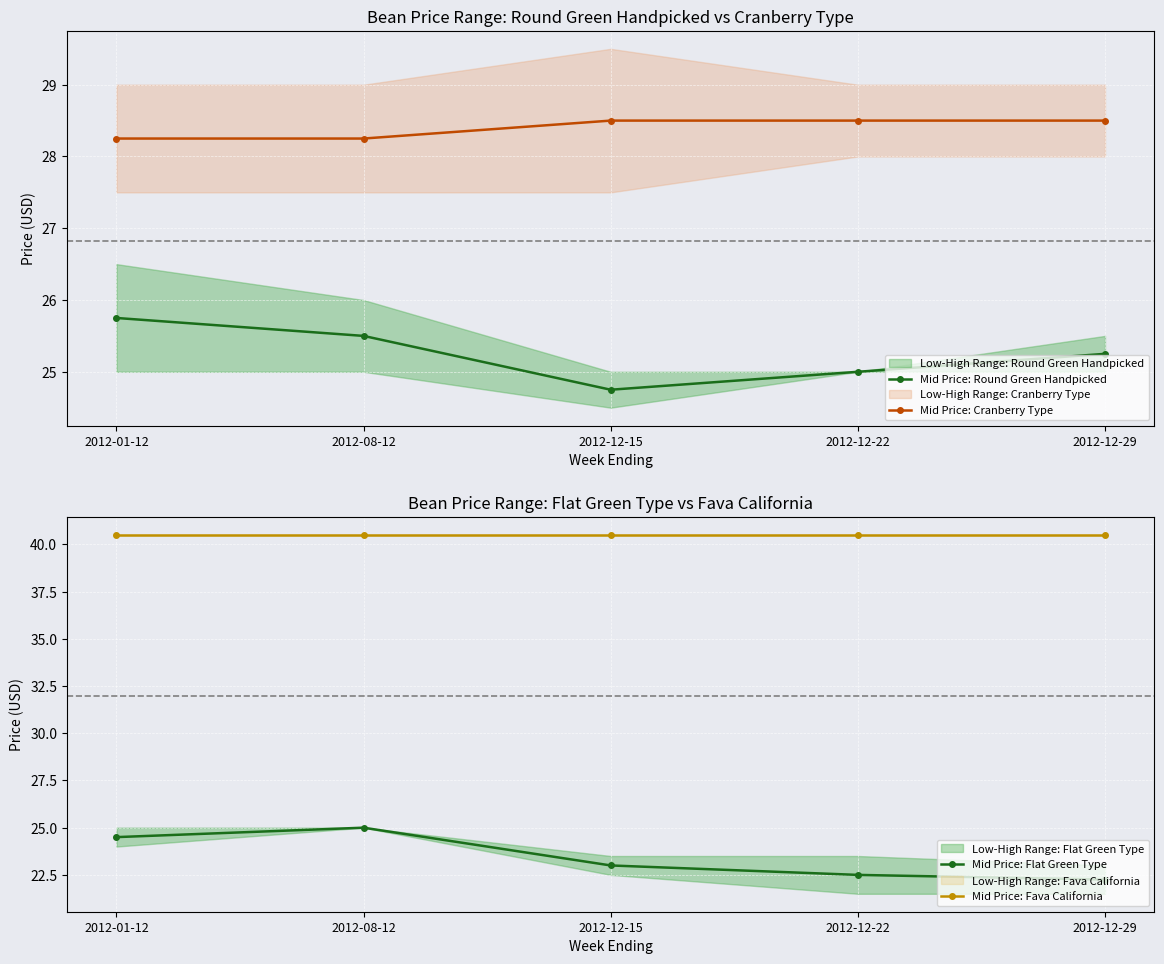

What is the label of the 2nd point from the right?

2012-12-22